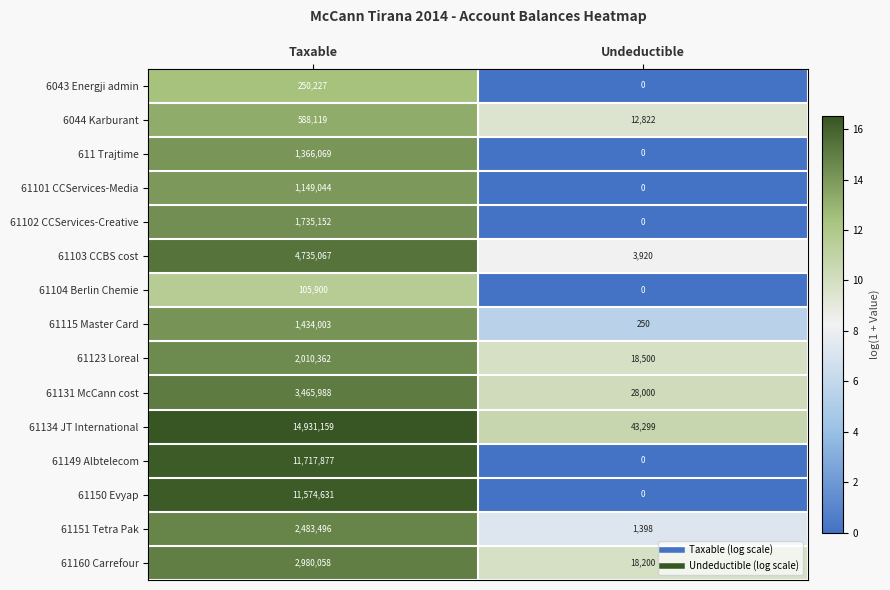

At which category is the sum across all series the highest?

Taxable